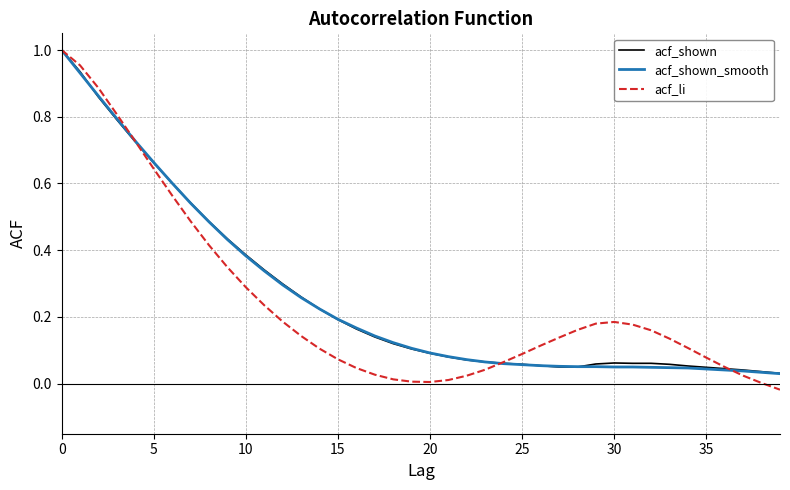

Which series has the widest spread of values?

acf_li